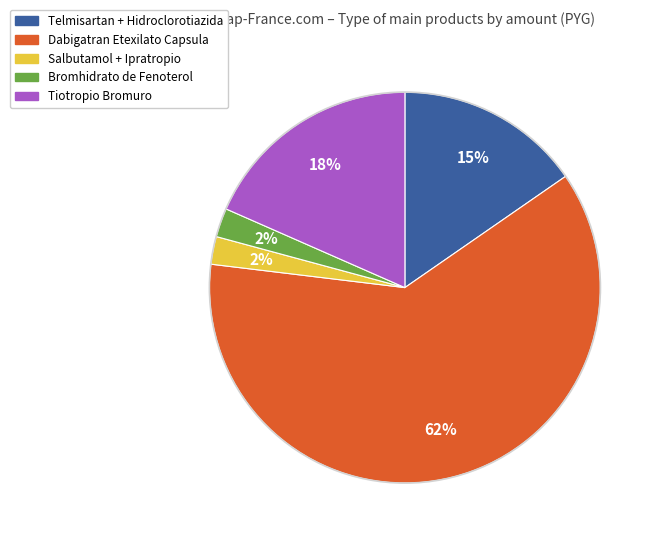

How many segments does this pie chart have?

5